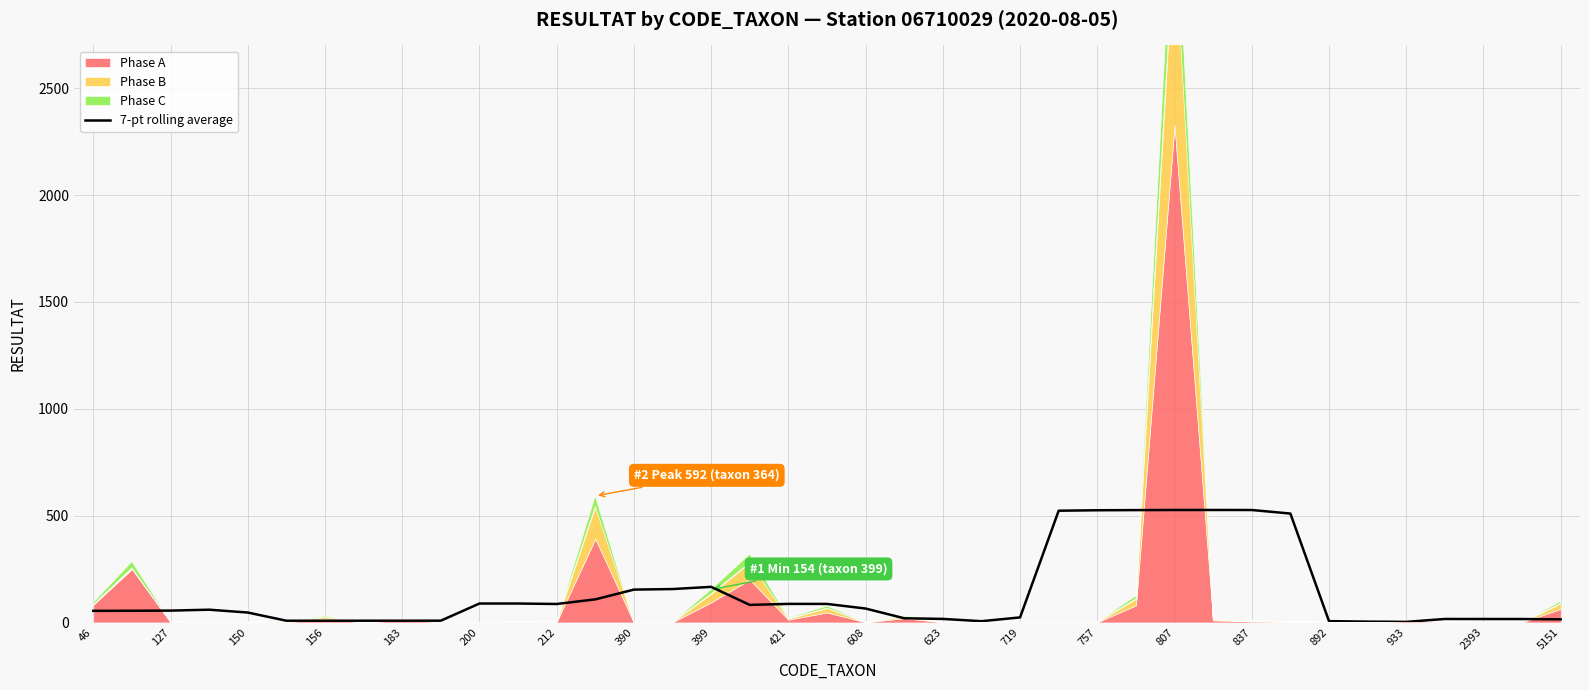

What is the change in value from 608 to 757?

+19.4